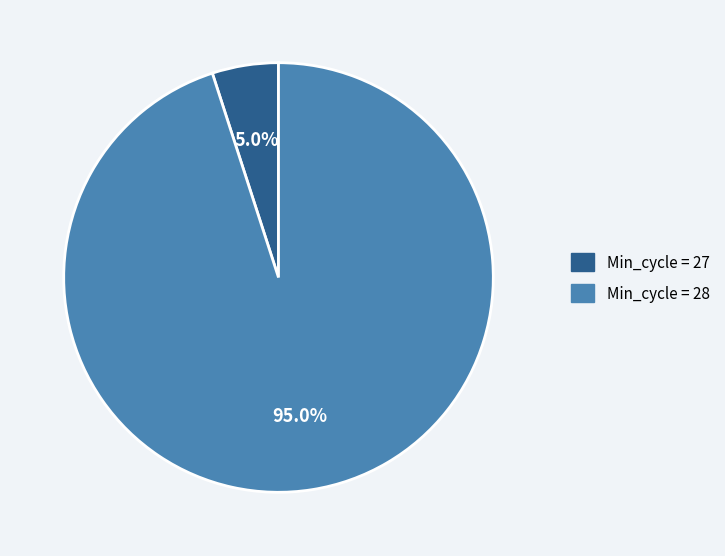

Is there a majority slice in this chart?

Yes